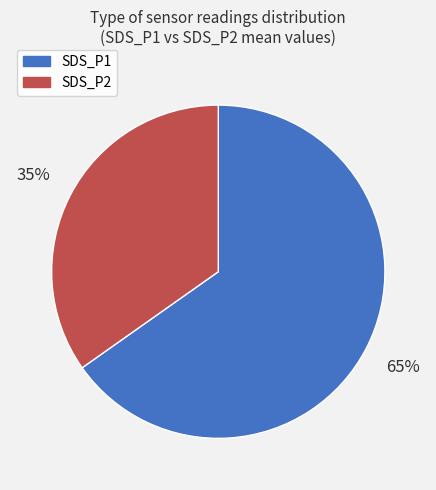

Which category has the smallest portion of the pie?

SDS_P2